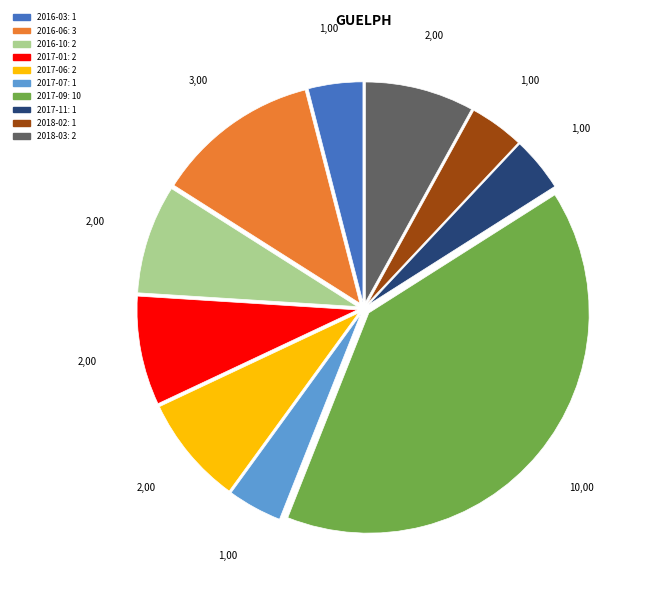

Does any single category account for the majority?

No